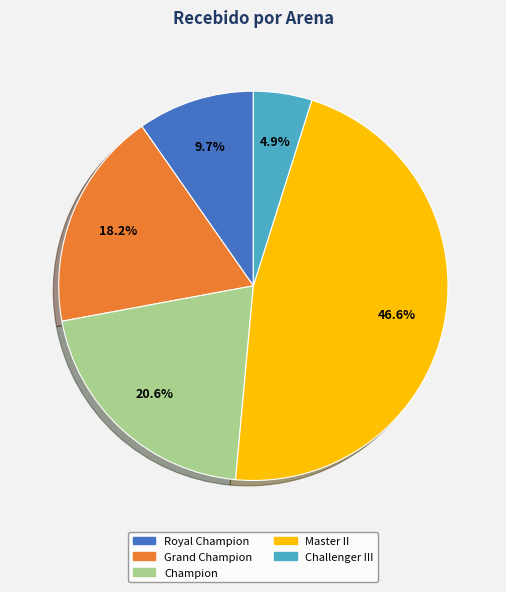

Does any single category account for the majority?

No